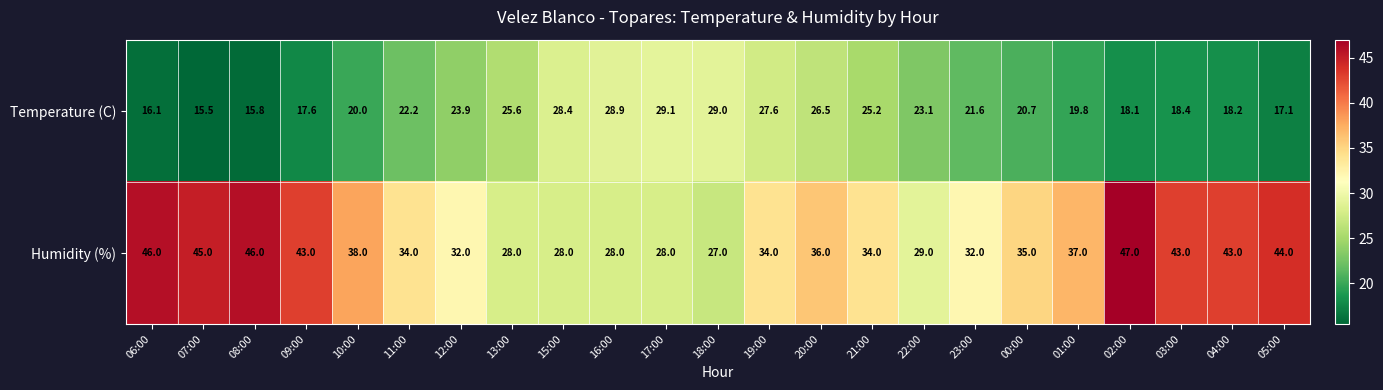

Count the number of data series in this chart.

2